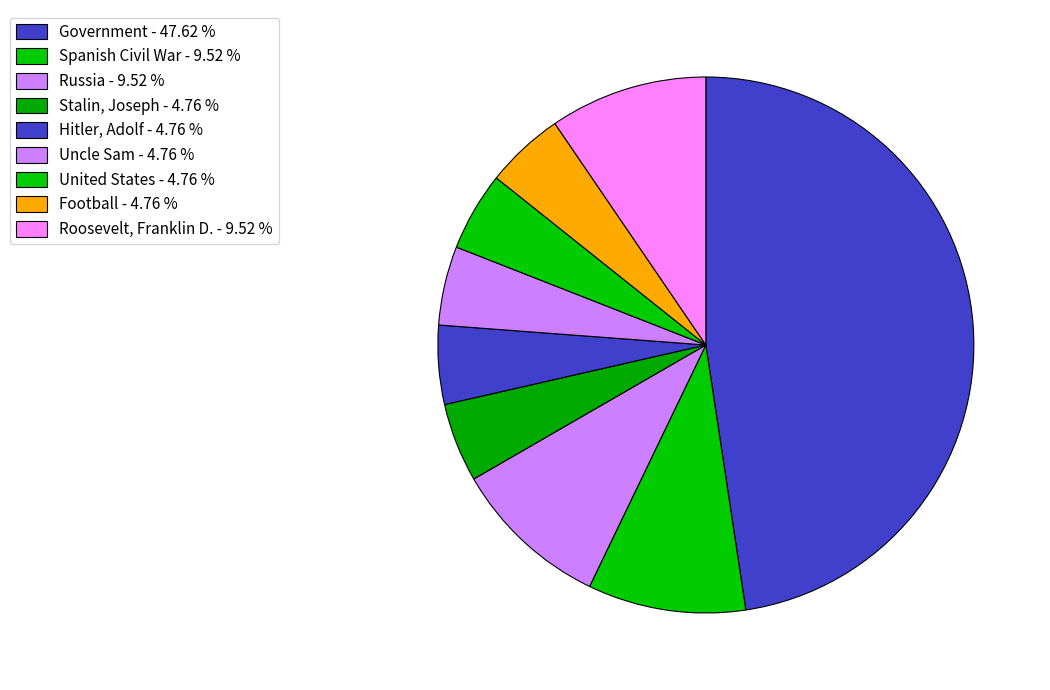

How many segments does this pie chart have?

9